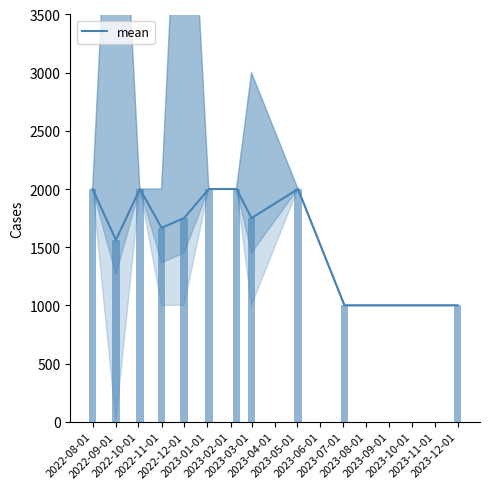

True or false: the data shows 2000 at 2023-01-01.

True